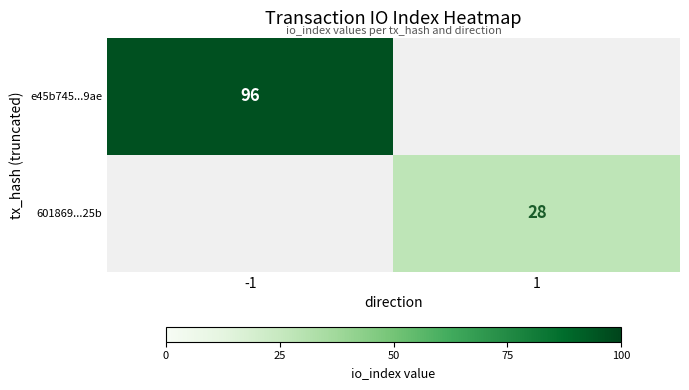

Is the value of e45b745...9ae at -1 greater than the value of 601869...25b at 1?

Yes